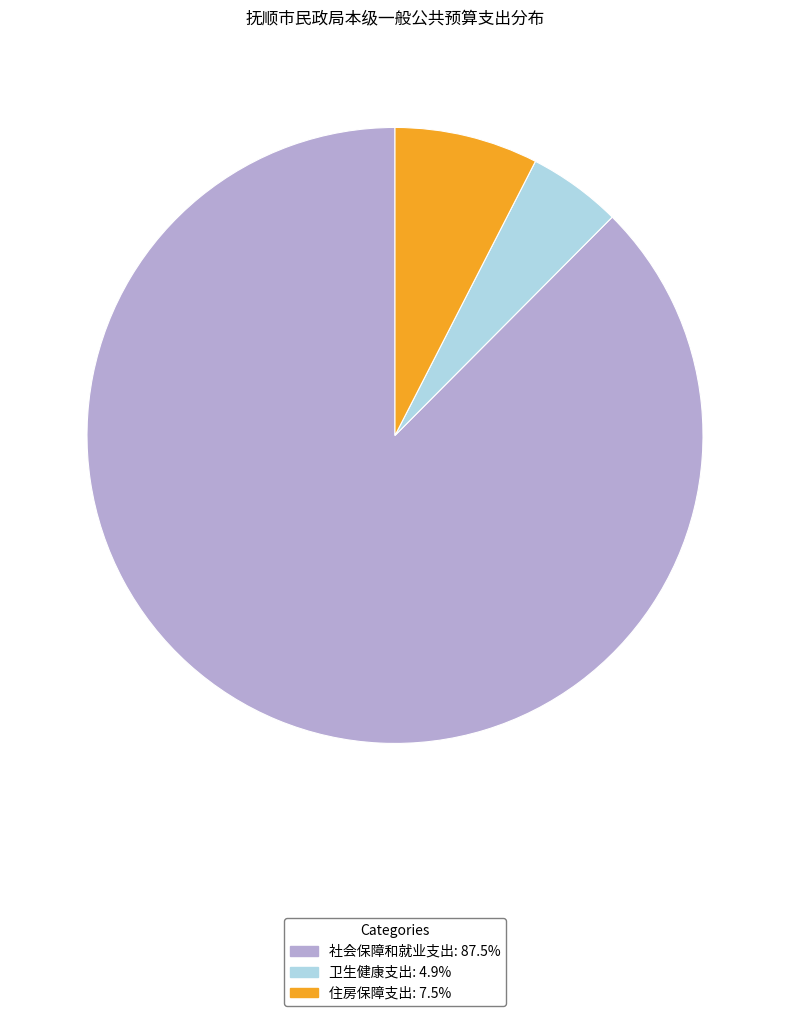

Which category has the smallest portion of the pie?

卫生健康支出